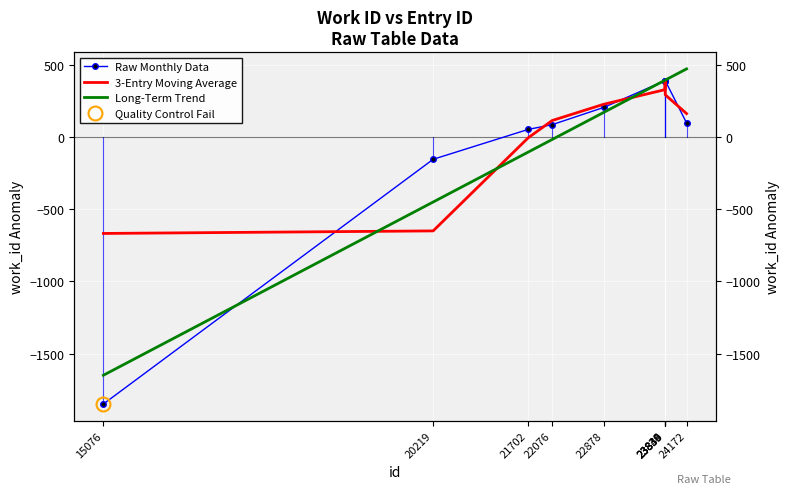

What value does the 3-Entry Moving Average series have at 23834?

328.4